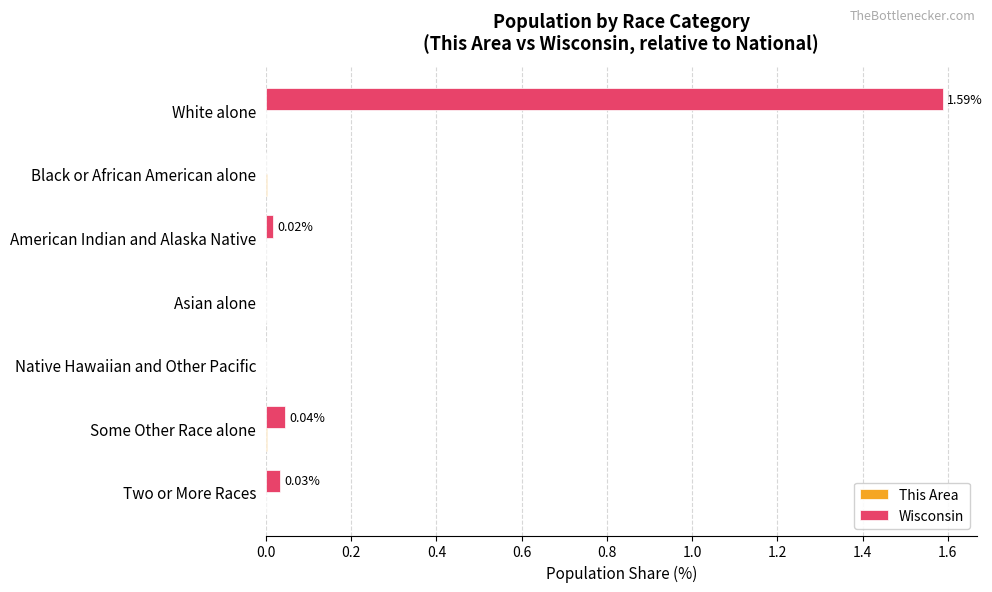

At which category is the sum across all series the highest?

White alone